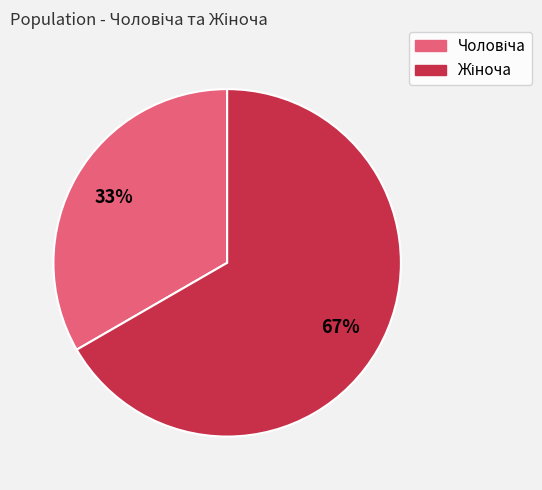

How many segments does this pie chart have?

2